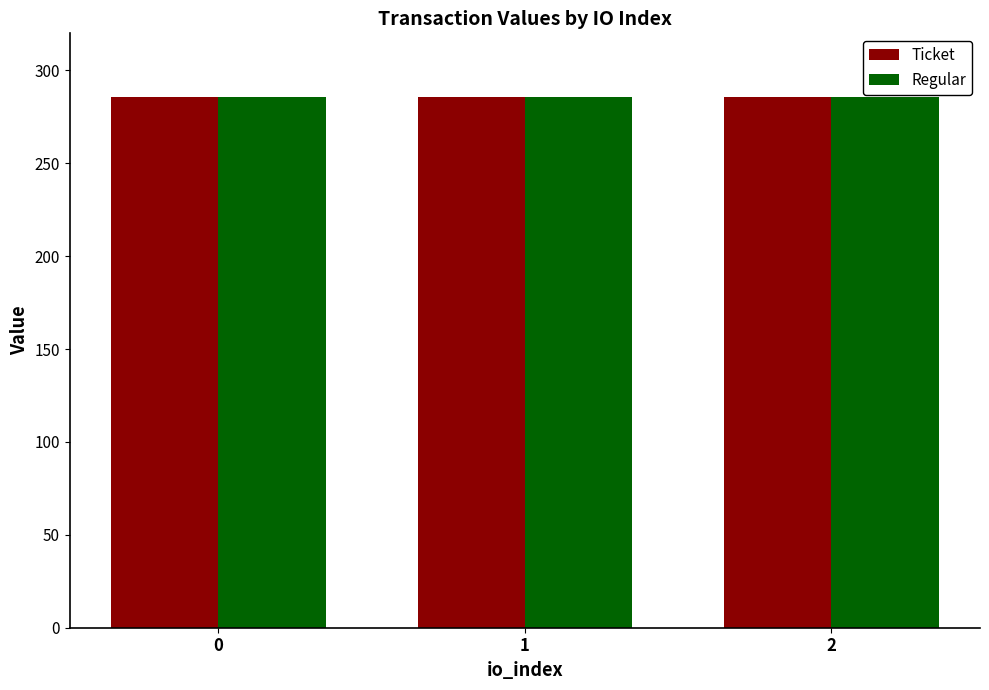

What is the label of the 6th bar from the left?

2